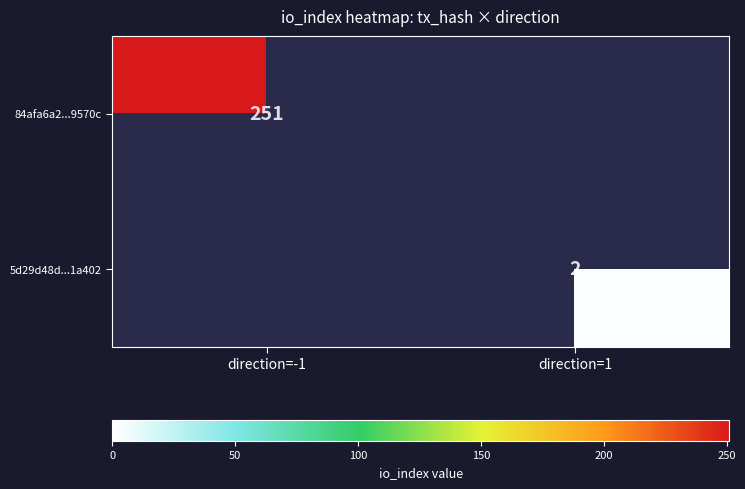

How many series are shown in this chart?

2